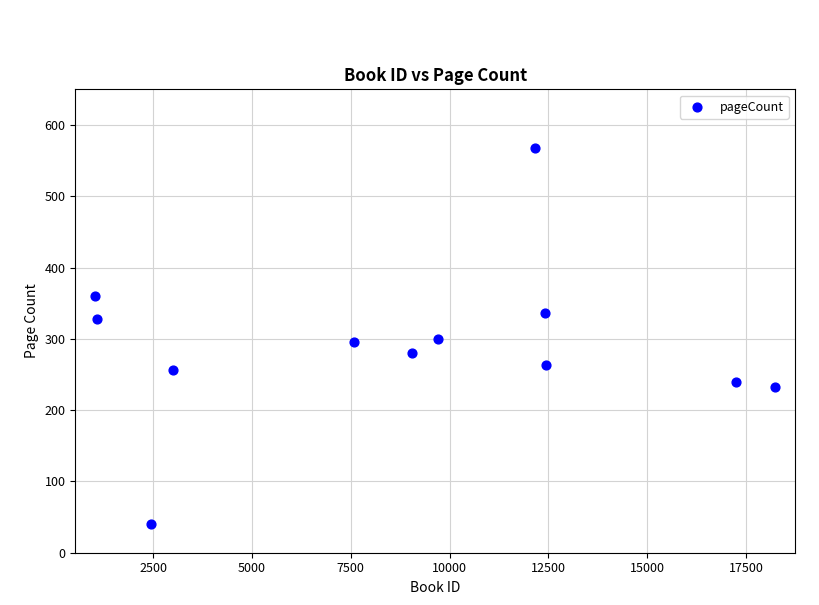

What is the range of X values (max minus min)?

17214